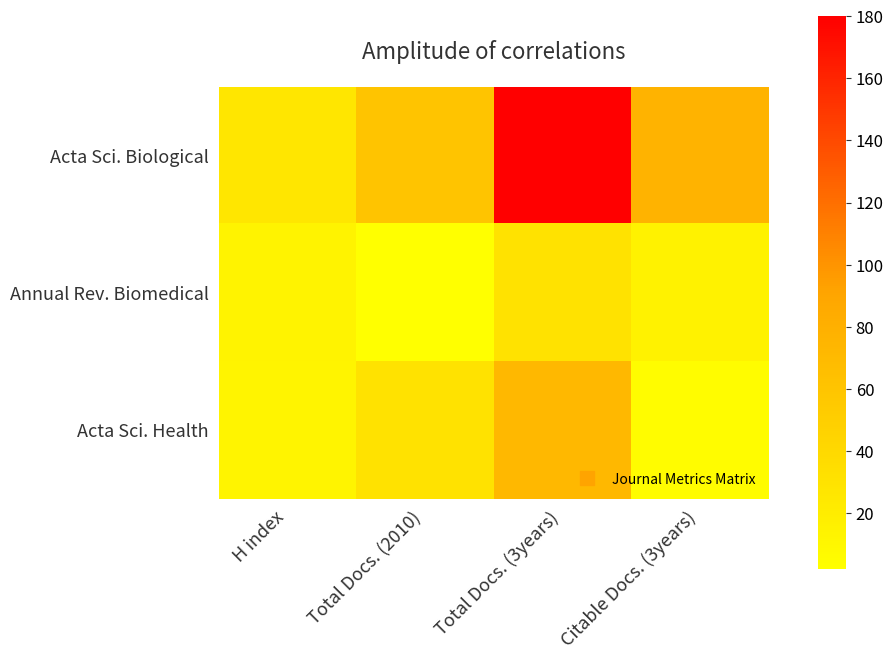

At how many categories does at least one series exceed 120?

1